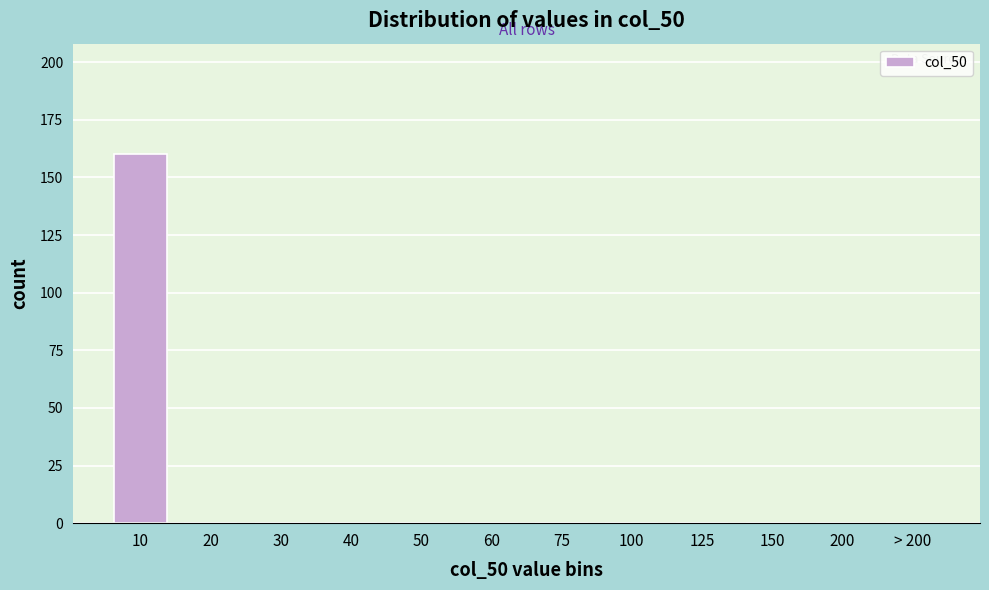

Reading left to right, what are all the values shown in this chart?

10=160	20=0	30=0	40=0	50=0	60=0	75=0	100=0	125=0	150=0	200=0	> 200=0